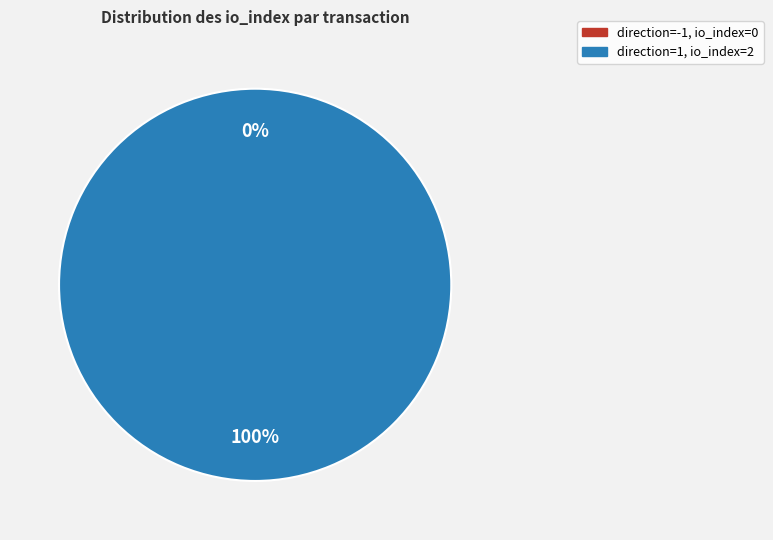

To the nearest percent, what is the difference between the direction=-1 (io_index=0) and direction=1 (io_index=2) slice percentages?

100%